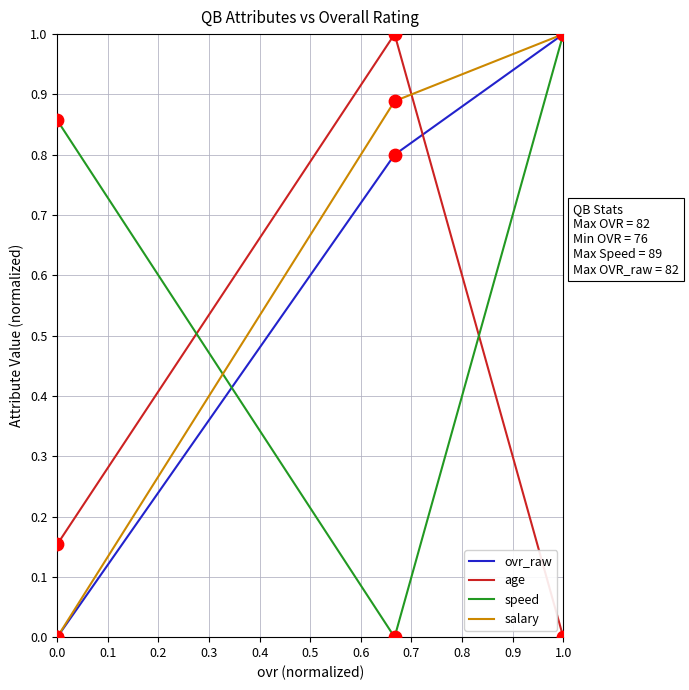

What are all the series names shown in the legend?

ovr_raw, age, speed, salary